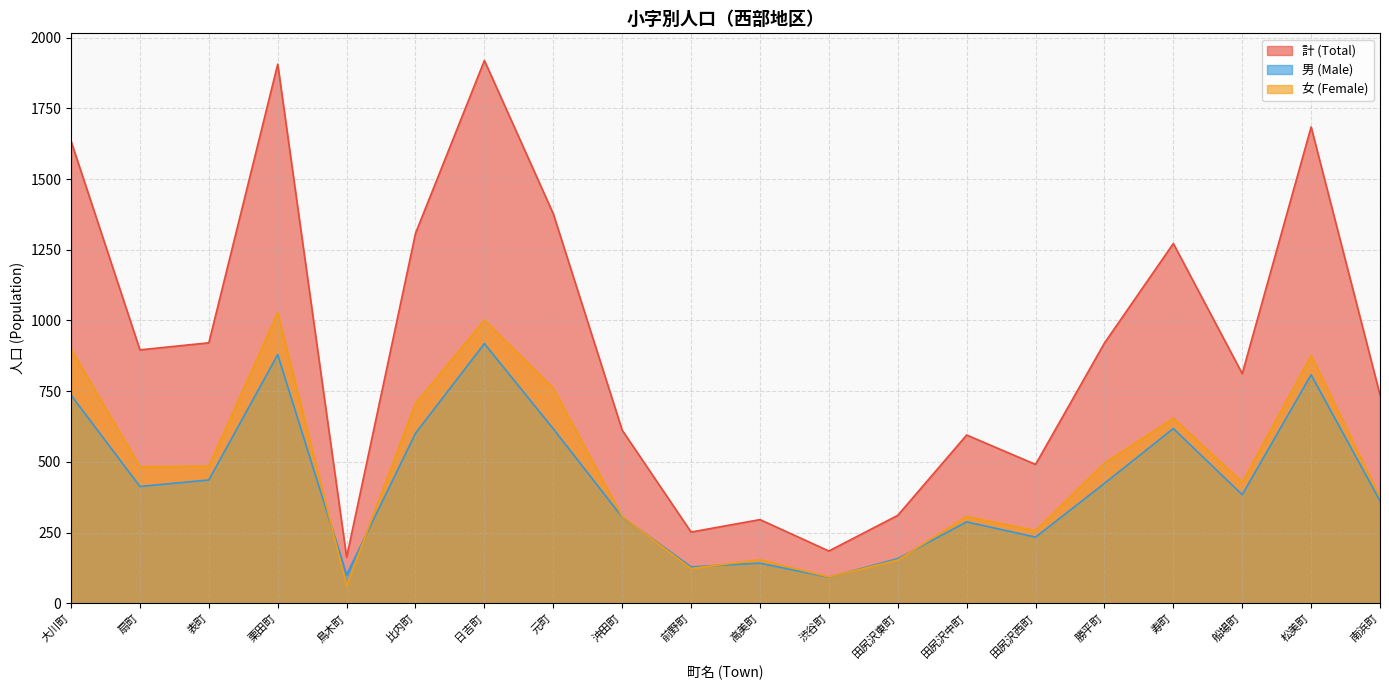

Which series has the largest total across all categories?

計 (Total)